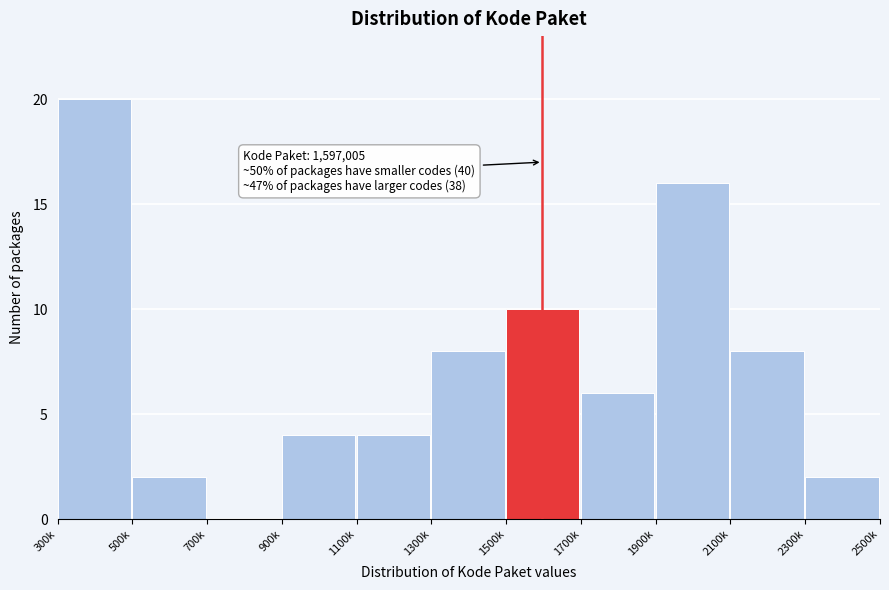

Reading left to right, what are all the values shown in this chart?

300k=20	500k=2	700k=0	900k=4	1100k=4	1300k=8	1500k=10	1700k=6	1900k=16	2100k=8	2300k=2